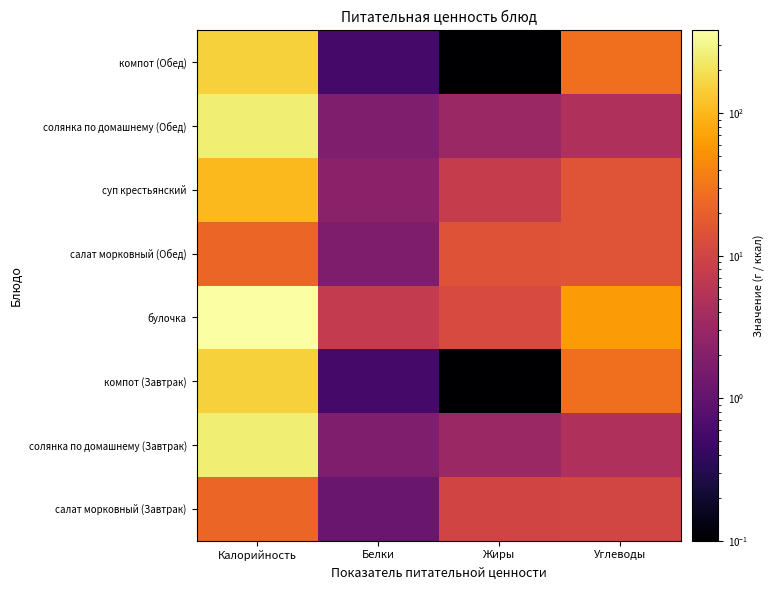

Reading left to right, transcribe all the data shown in this chart.

салат морковный (Завтрак): Калорийность=23.0	Белки=1.1	Жиры=10.1	Углеводы=10.4
солянка по домашнему (Завтрак): Калорийность=251.0	Белки=1.8	Жиры=3.1	Углеводы=4.7
компот (Завтрак): Калорийность=154.0	Белки=0.6	Жиры=0.0	Углеводы=27.9
булочка: Калорийность=380.3	Белки=7.3	Жиры=11.8	Углеводы=61.3
салат морковный (Обед): Калорийность=23.0	Белки=1.7	Жиры=15.1	Углеводы=15.6
суп крестьянский: Калорийность=104.2	Белки=2.3	Жиры=7.7	Углеводы=15.4
солянка по домашнему (Обед): Калорийность=251.0	Белки=1.8	Жиры=3.1	Углеводы=4.7
компот (Обед): Калорийность=153.9	Белки=0.6	Жиры=0.0	Углеводы=27.9